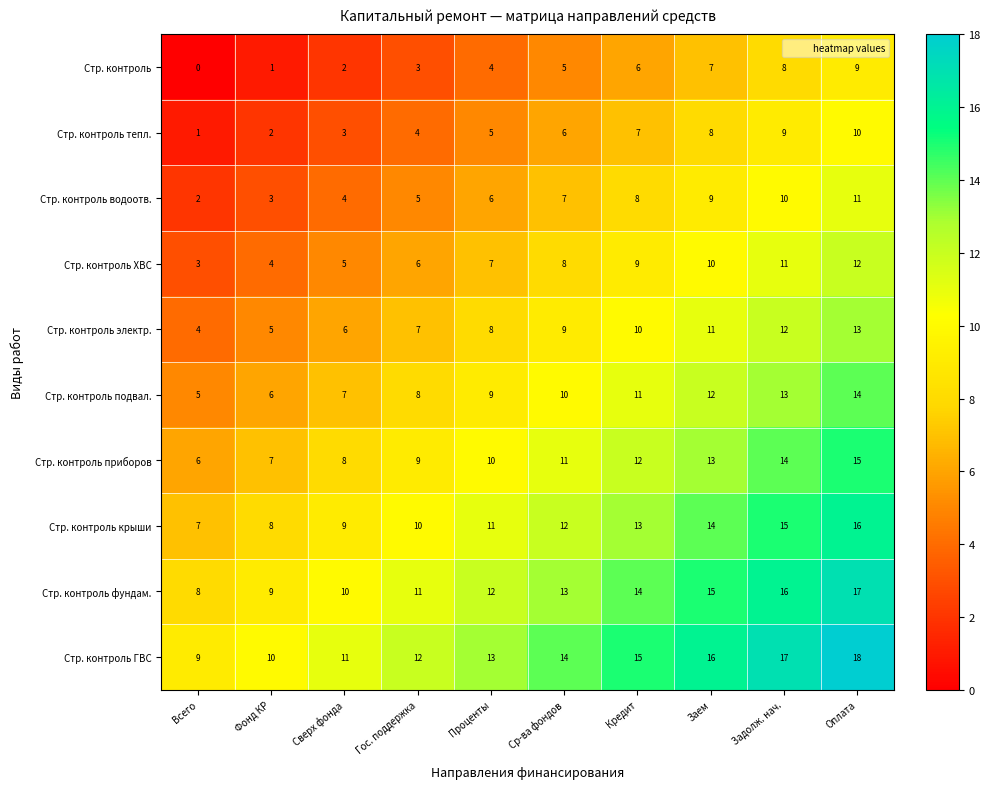

How many categories are shown in the chart?

10